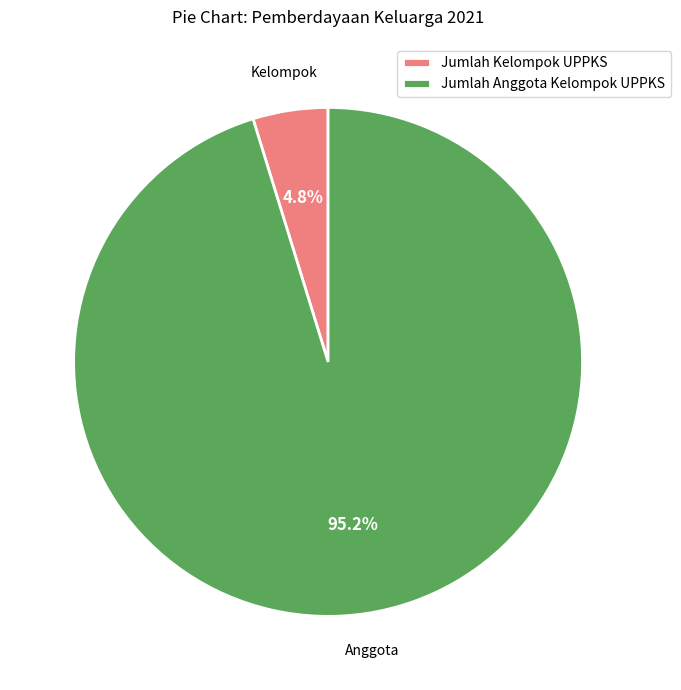

Rank the categories by value from lowest to highest.

Jumlah Kelompok UPPKS, Jumlah Anggota Kelompok UPPKS